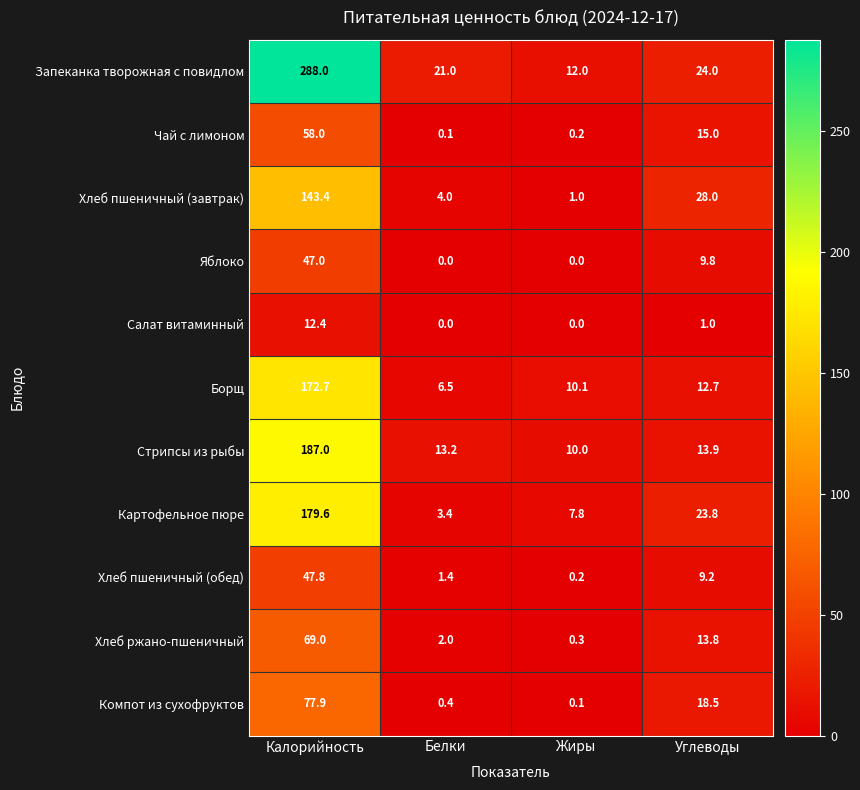

What is the maximum value shown in the chart?

288.0